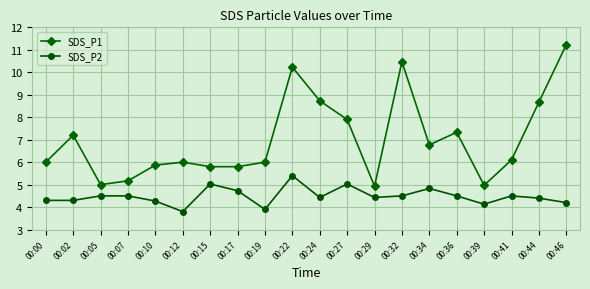

At how many categories does at least one series exceed 9?

3